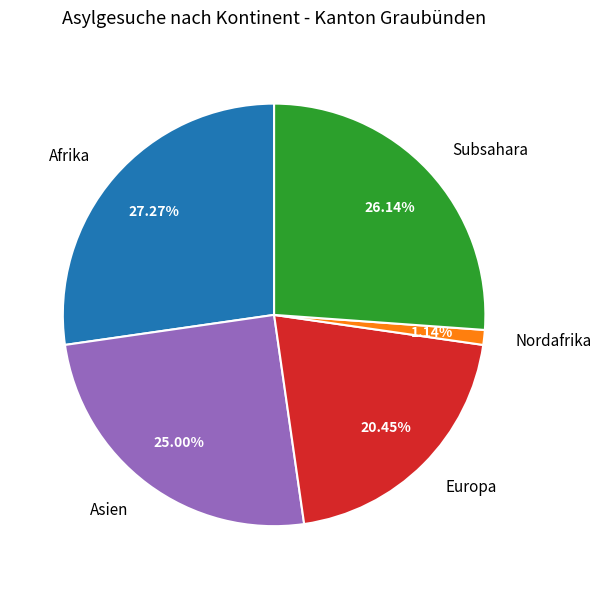

How much of the chart is everything except Subsahara?

73.9%